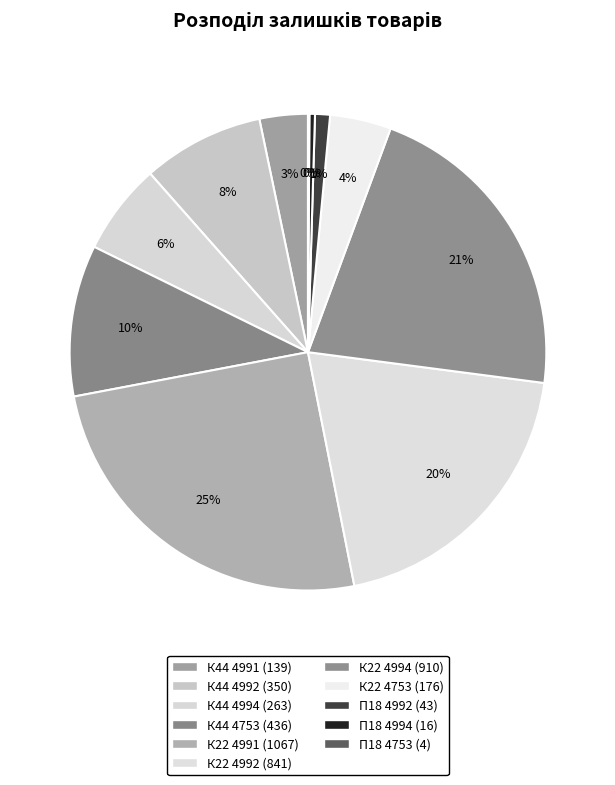

Rank the categories by value from highest to lowest.

Крайка 22x1 мм. Skin Грація 4991 GD, Крайка 22x1 мм. Skin Грація 4994 GD, Крайка 22x1 мм. Skin Грація 4992 GD, Крайка 44x1 мм. Skin Грація 4753 GD, Крайка 44x1 мм. Skin Грація 4992 GD, Крайка 44x1 мм. Skin Грація 4994 GD, Крайка 22x1 мм. Skin Грація 4753 GD, Крайка 44x1 мм. Skin Грація 4991 GD, Панель Skin 18 мм. Грація 4992 GD, Панель Skin 18 мм. Грація 4994 GD, Панель Skin 18 мм. Грація 4753 GD